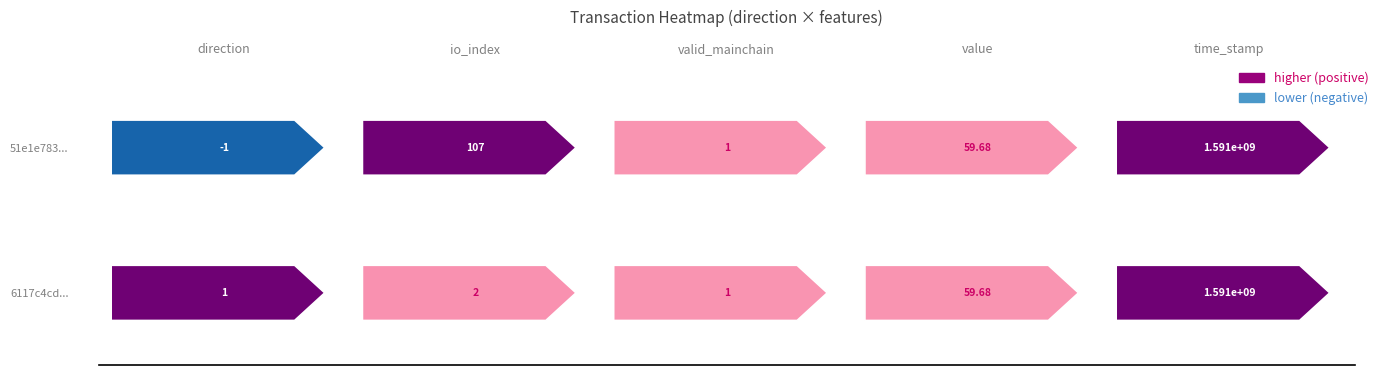

The value of 6117c4cd... at value is 96.6. True or false?

False